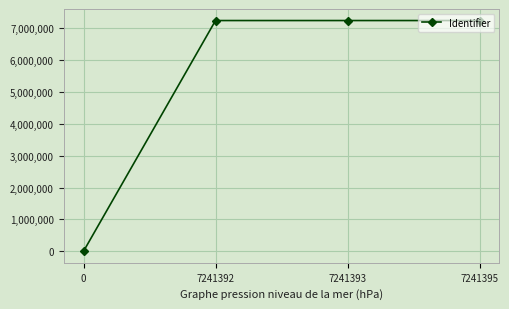

Is it true that the value at 7241392 is 9737138?

False